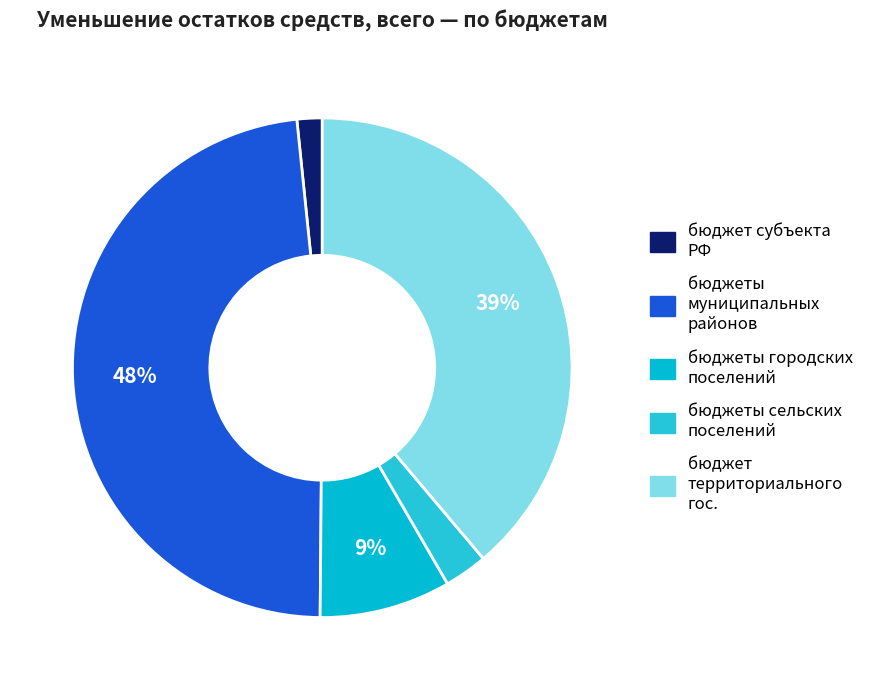

To the nearest percent, what is the average slice percentage?

20%